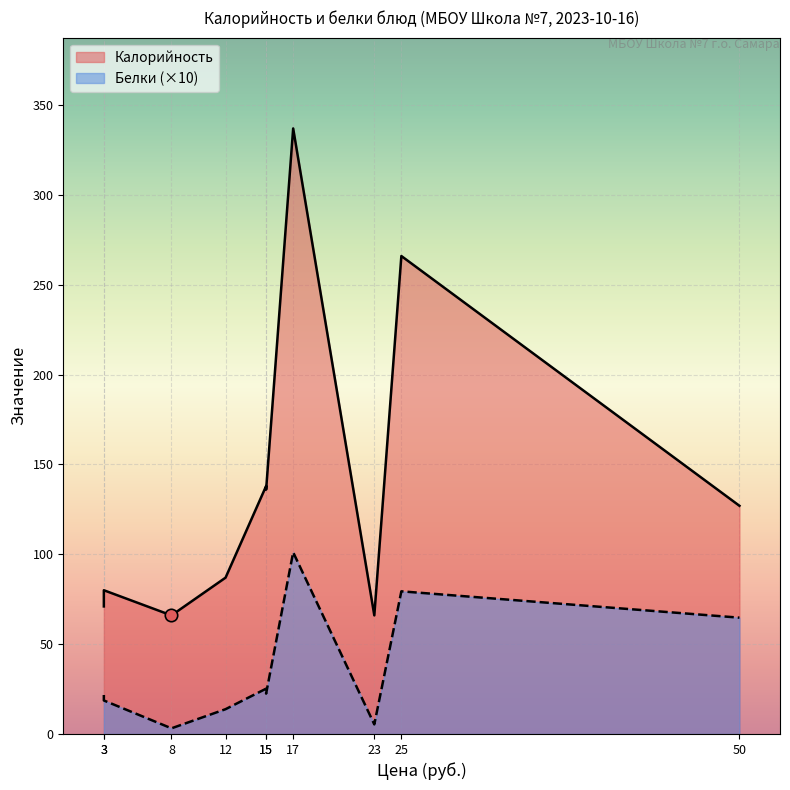

Is the value of Белки at Каша гречневая greater than the value of Калорийность at Кофейный напиток?

No